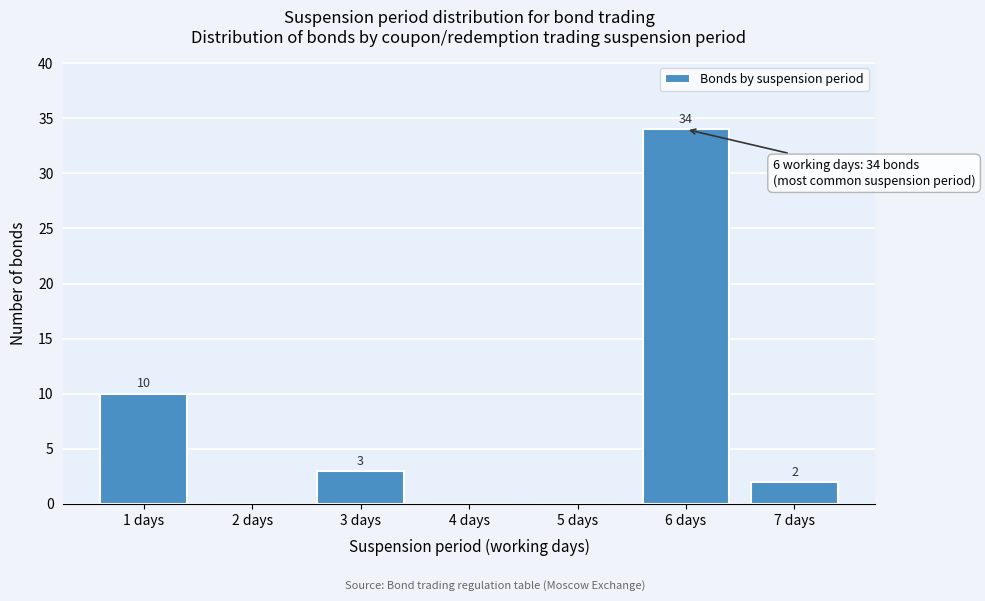

Reading right to left, transcribe all the data shown in this chart.

7 days=2	6 days=34	5 days=0	4 days=0	3 days=3	2 days=0	1 days=10